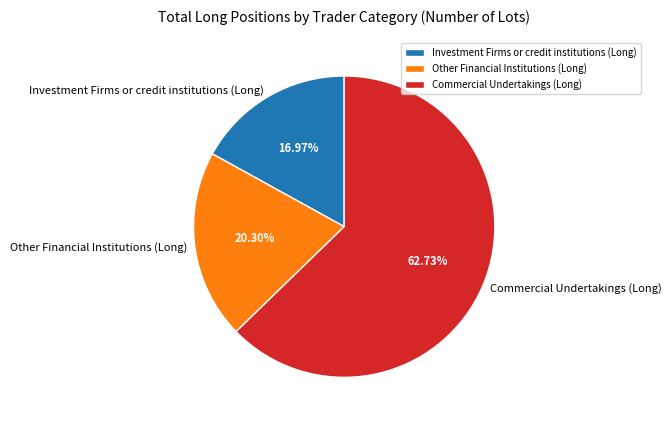

Between Commercial Undertakings (Long) and Investment Firms or credit institutions (Long), which is larger?

Commercial Undertakings (Long)